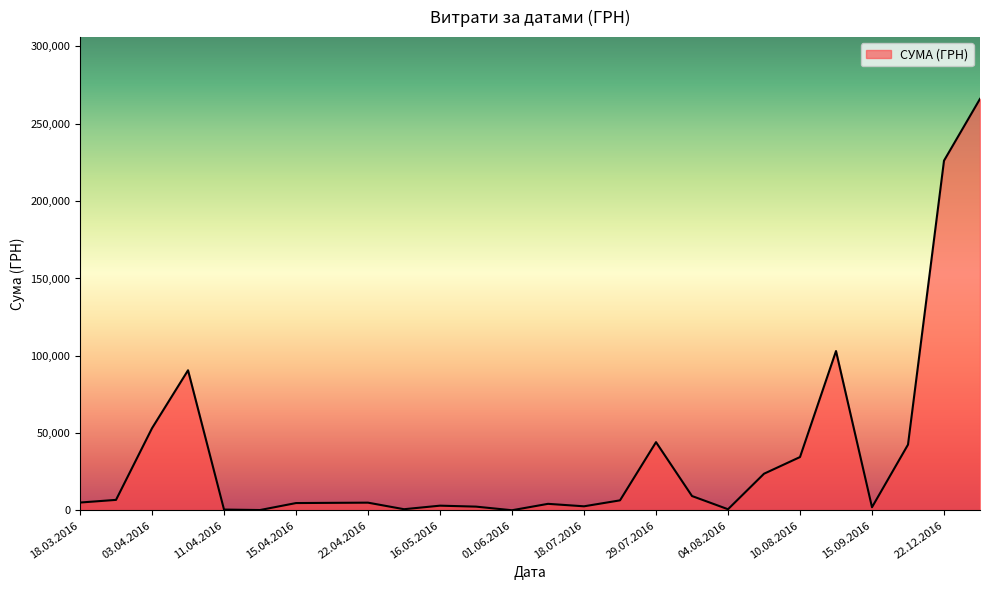

What is the maximum value shown in the chart?

266130.0